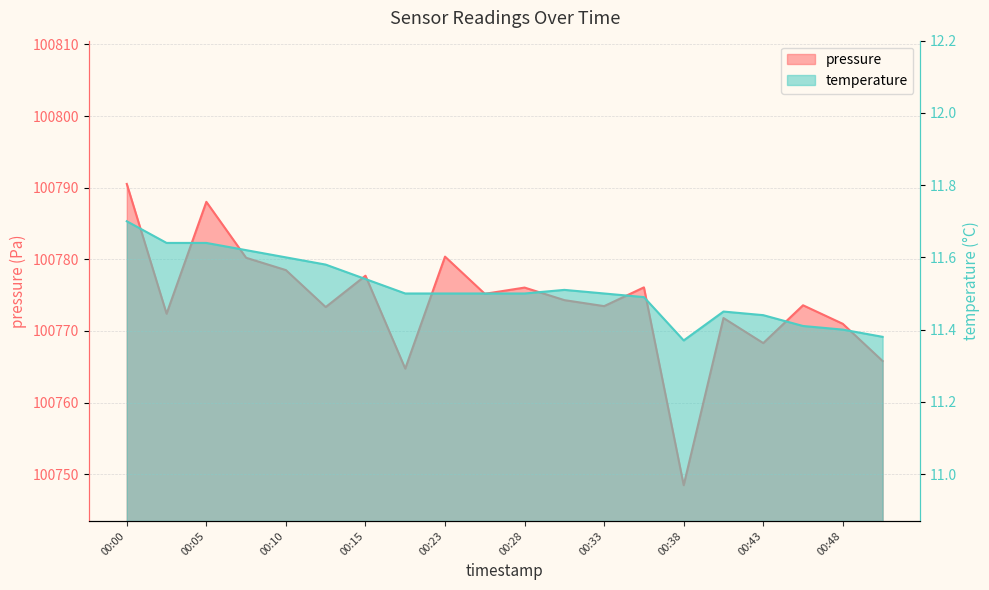

What is the value of the temperature point at the 9th from the left?

11.5